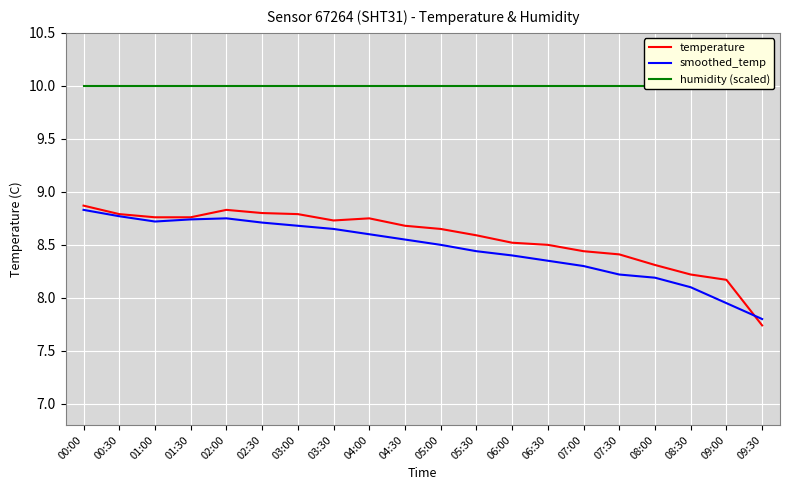

At which category is the sum across all series the highest?

00:00